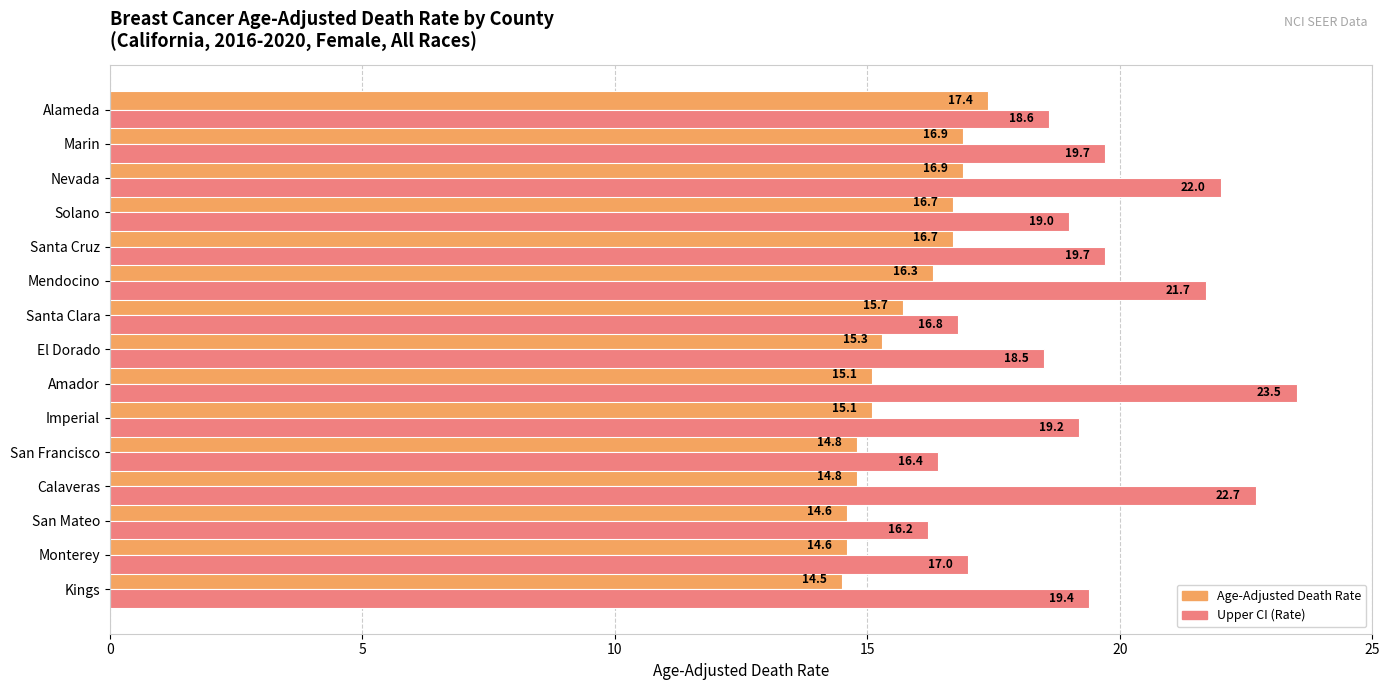

At which category does the chart reach its peak across all series?

Amador